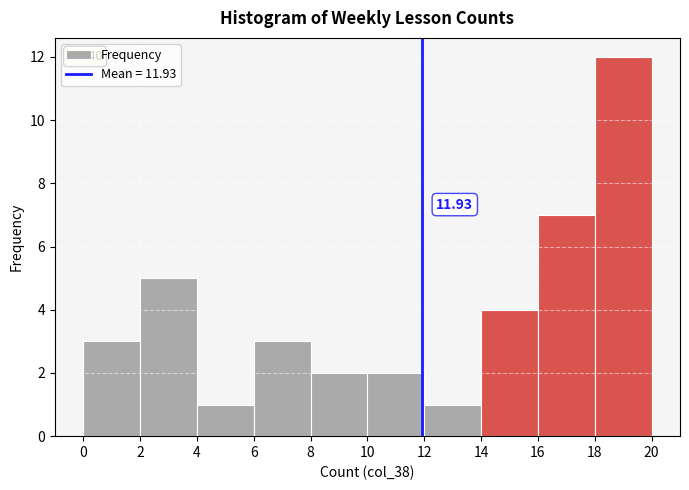

Over which range of the x-axis is the bar tallest?

18 to 20